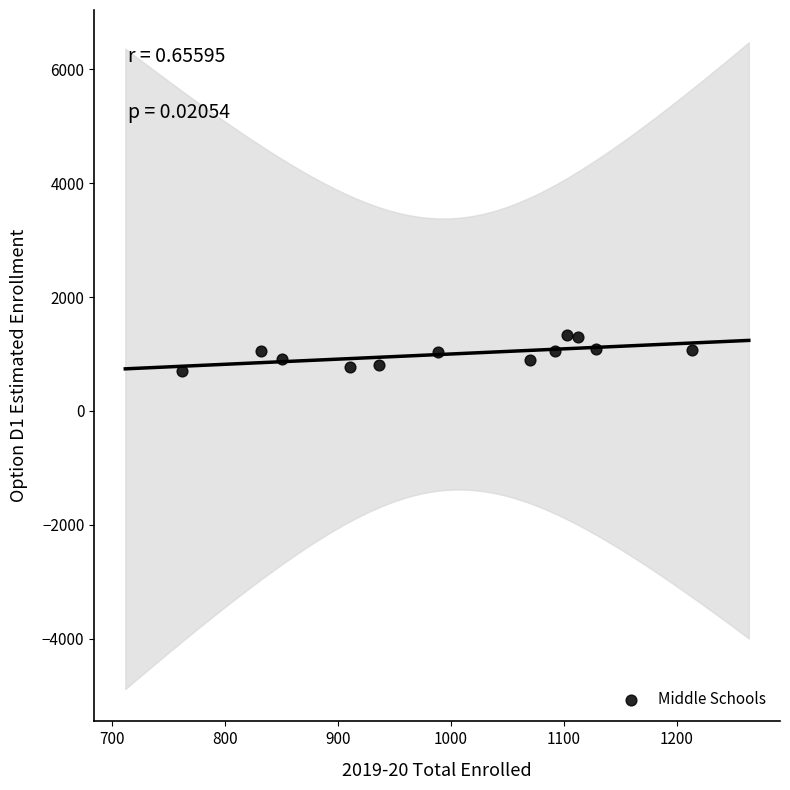

What is the range of Y values (max minus min)?

629